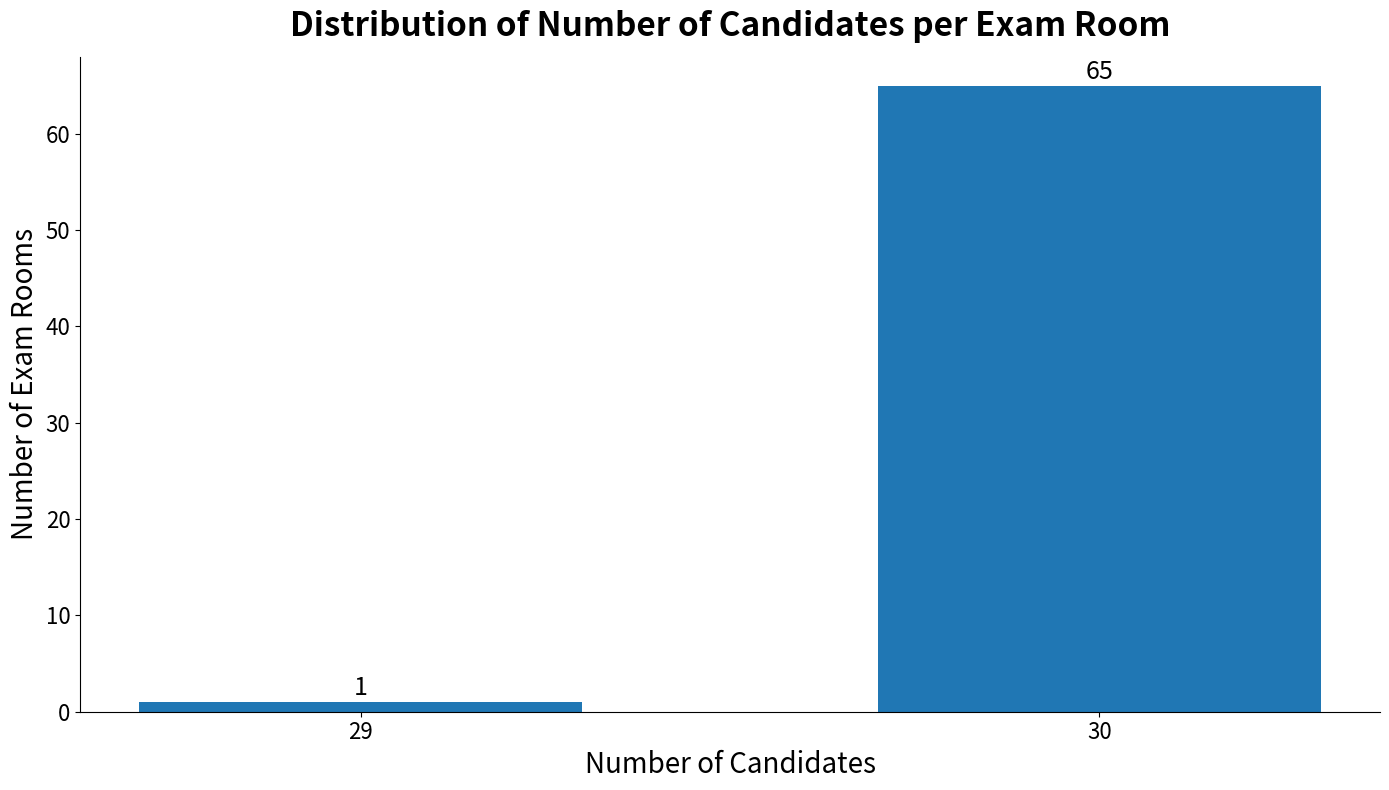

Reading right to left, transcribe all the data shown in this chart.

65	1